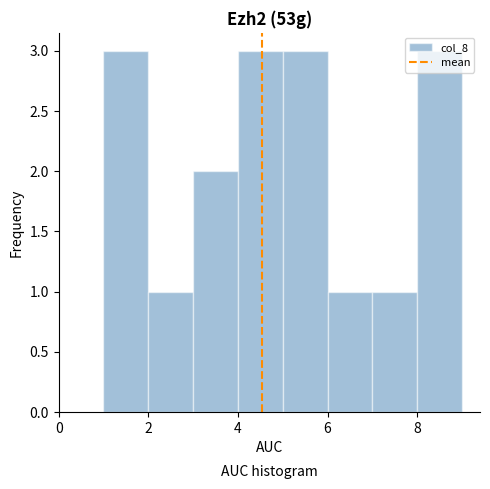

Reading left to right, transcribe this chart: for each bar, give the range it covers on the x-axis and its height. The values are not printed on the chart, so give them approximately, as read against the axis.

1 to 2: 3
2 to 3: 1
3 to 4: 2
4 to 5: 3
5 to 6: 3
6 to 7: 1
7 to 8: 1
8 to 9: 3